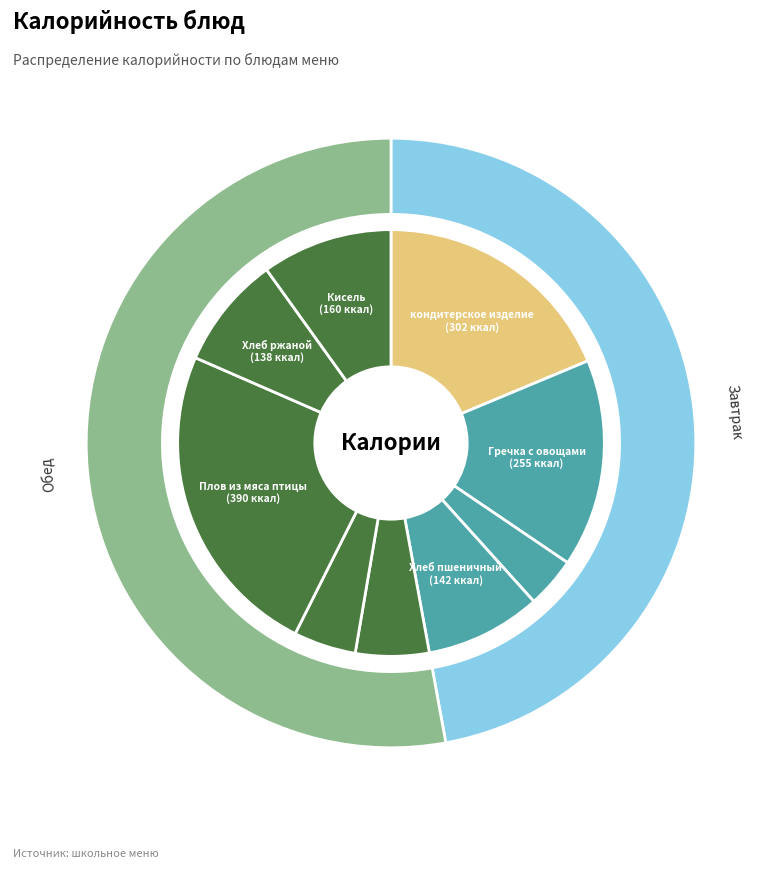

Rank the categories by value from highest to lowest.

Плов из мяса птицы, кондитерское изделие, Гречка с овощами, Кисель, Хлеб пшеничный, Хлеб ржаной, Салат из свежей капусты с морковью, Суп крестьянский со сметаной, чай с сахаром и лимоном